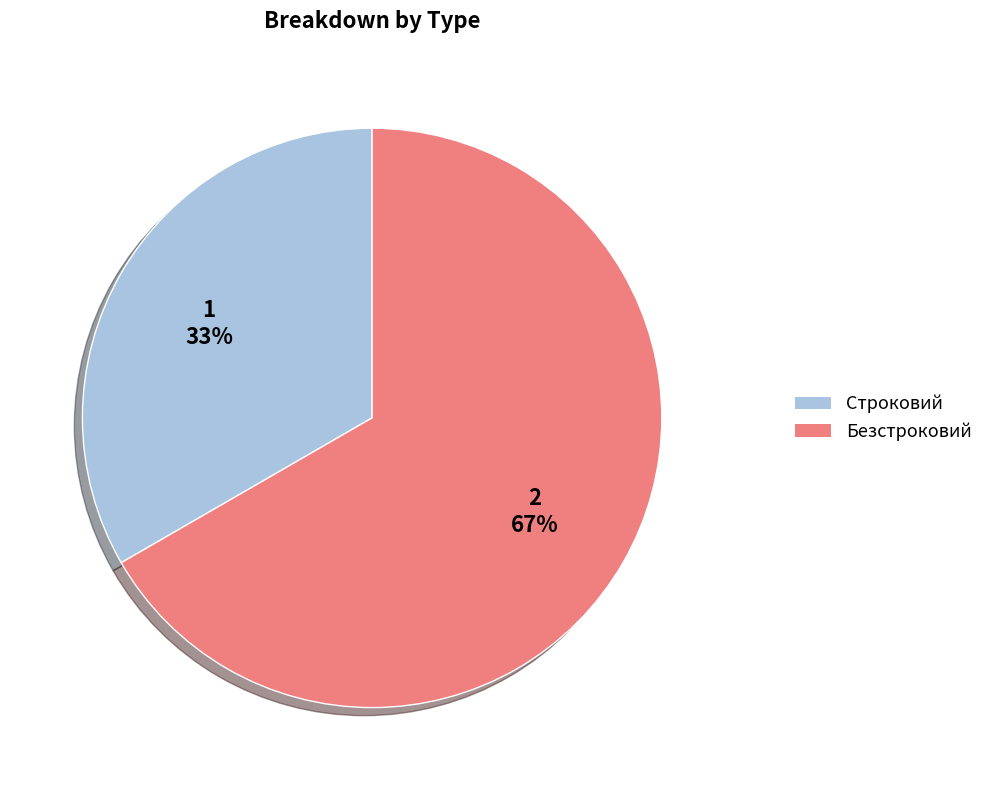

Is it true that Строковий is 47% of the pie?

False